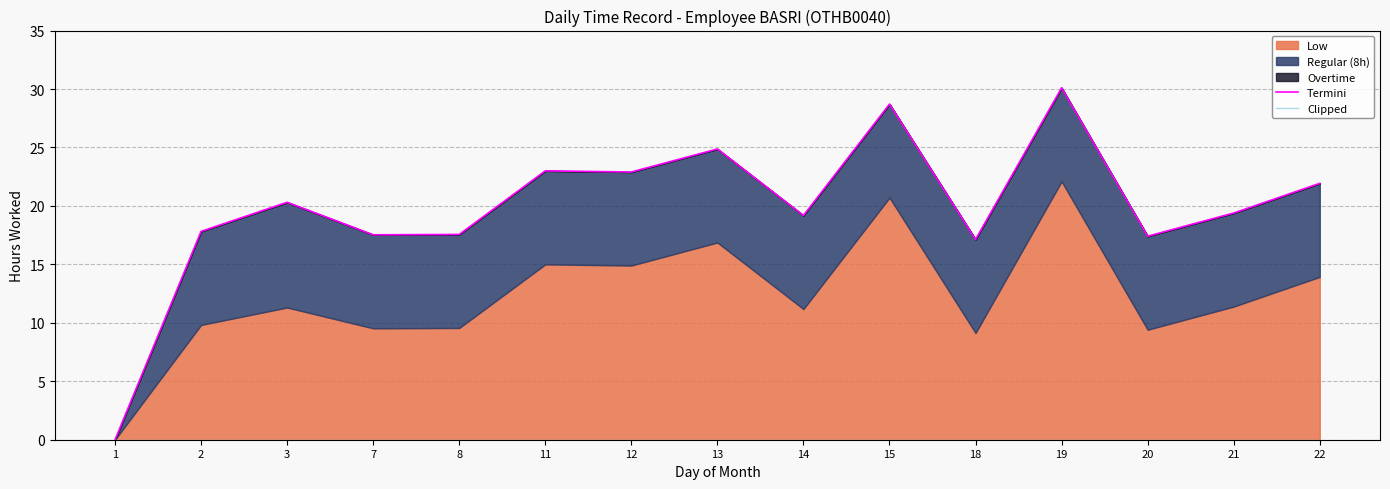

Reading left to right, transcribe all the data shown in this chart.

Termini: 1=0.0	2=17.8	3=20.3	7=17.5	8=17.6	11=23.0	12=22.9	13=24.9	14=19.2	15=28.7	18=17.1	19=30.1	20=17.4	21=19.4	22=21.9
Clipped: 1=0.0	2=0.0	3=0.0	7=0.0	8=0.0	11=0.0	12=0.0	13=0.0	14=0.0	15=0.0	18=0.0	19=0.0	20=0.0	21=0.0	22=0.0